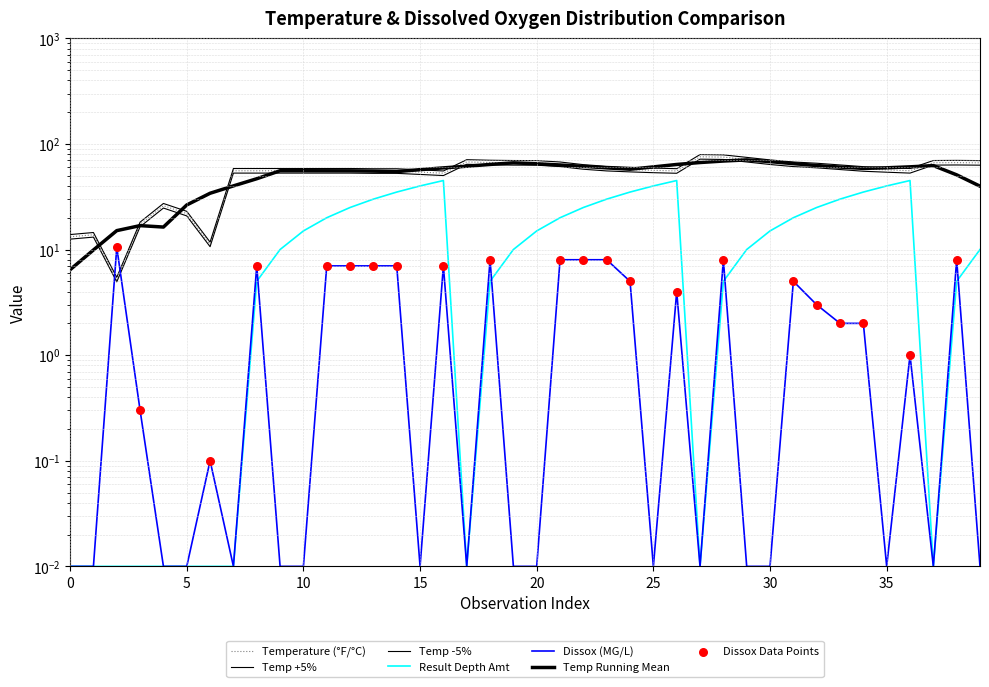

Which series has the largest Y range (max minus min)?

Temperature